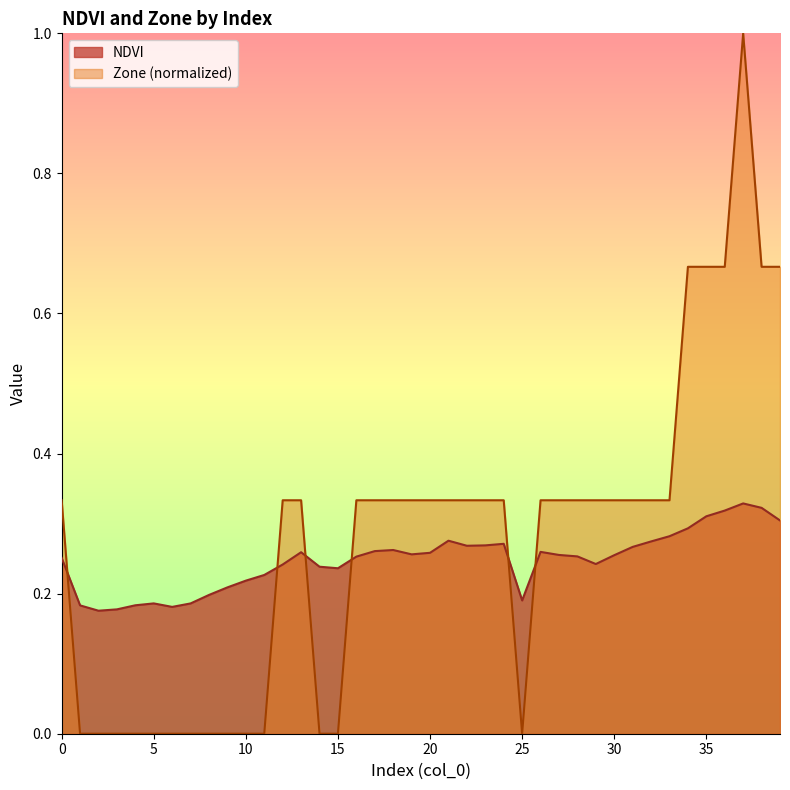

What is the sum of the NDVI values at 23 and 4?

0.5